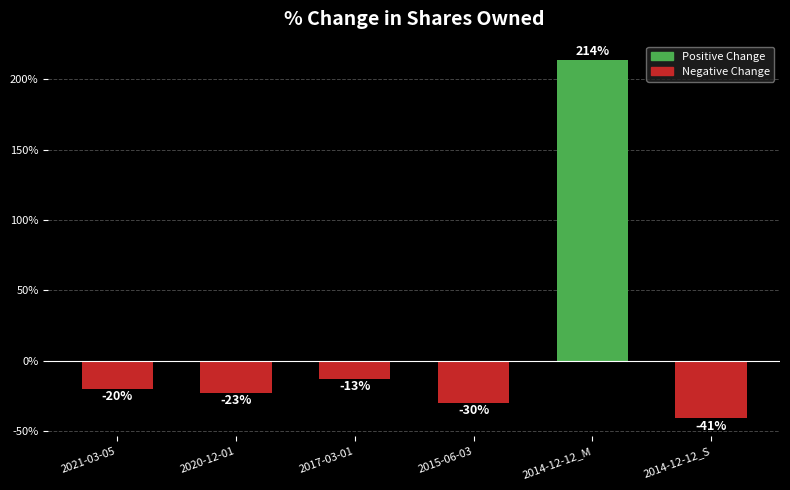

What is the label of the 6th bar from the left?

2014-12-12_S